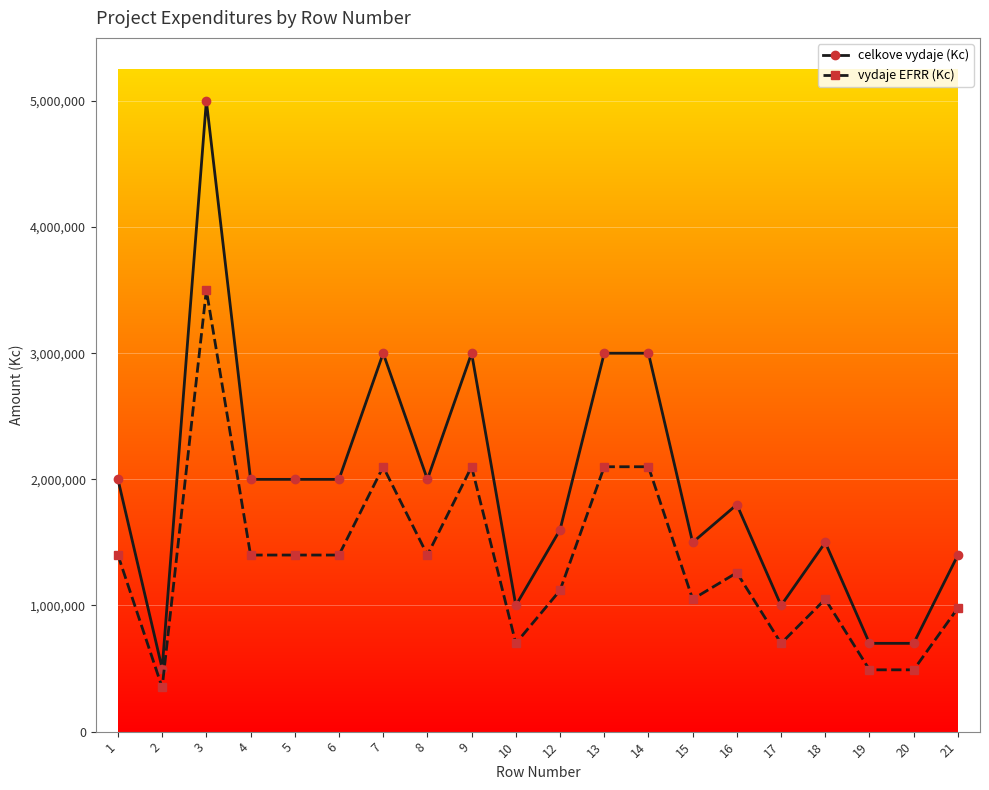

At which category does celkove vydaje (Kc) reach its first local valley?

2